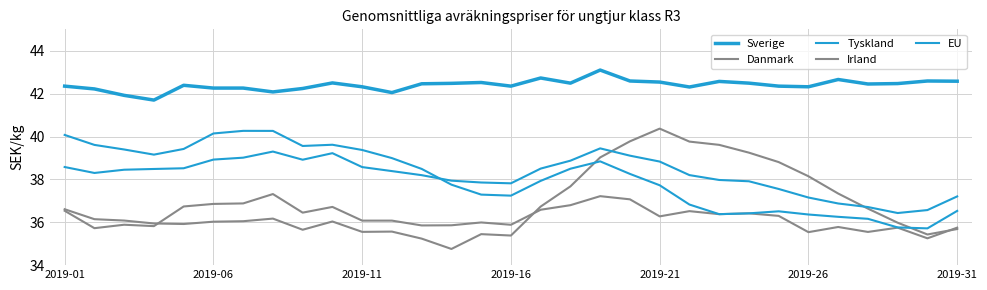

True or false: Irland and EU cross at least once.

True